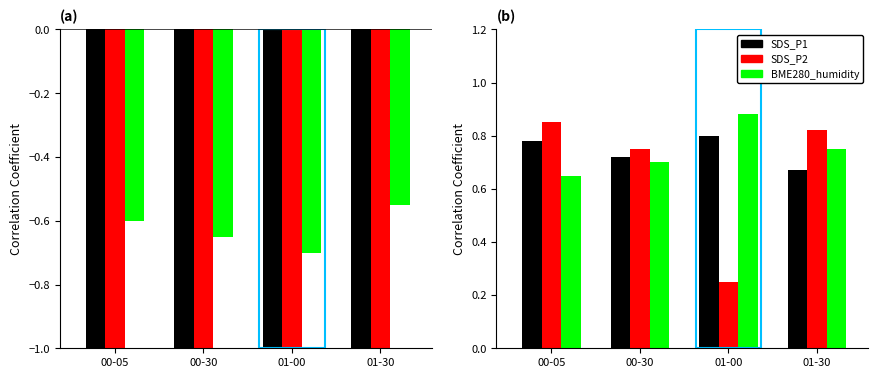

Which label corresponds to the largest value in the chart?

01-00